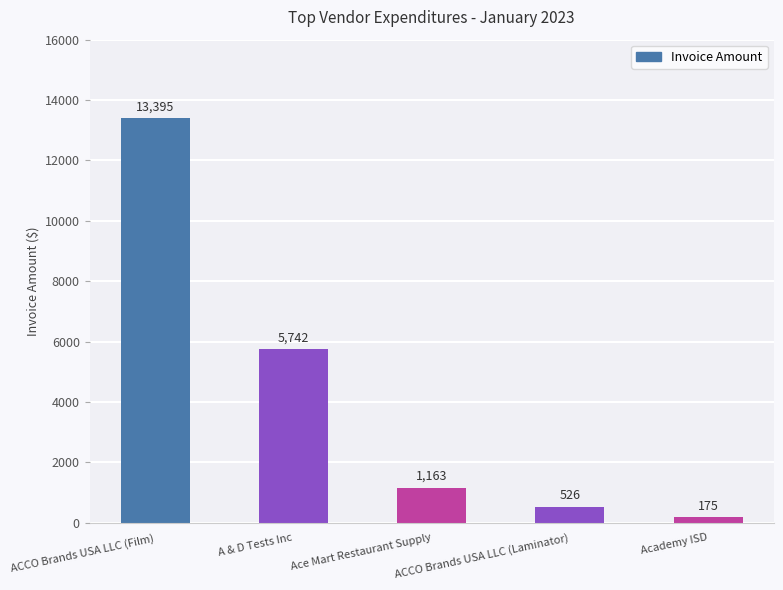

What is the difference between the values at ACCO Brands USA LLC (Laminator) and A & D Tests Inc?

5216.3